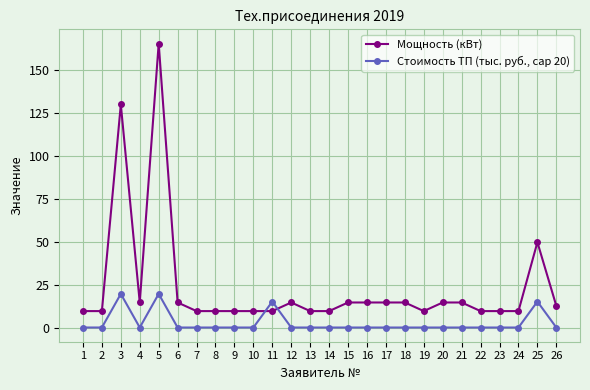

What is the value of the Мощность (кВт) point at the 23rd from the left?

10.0